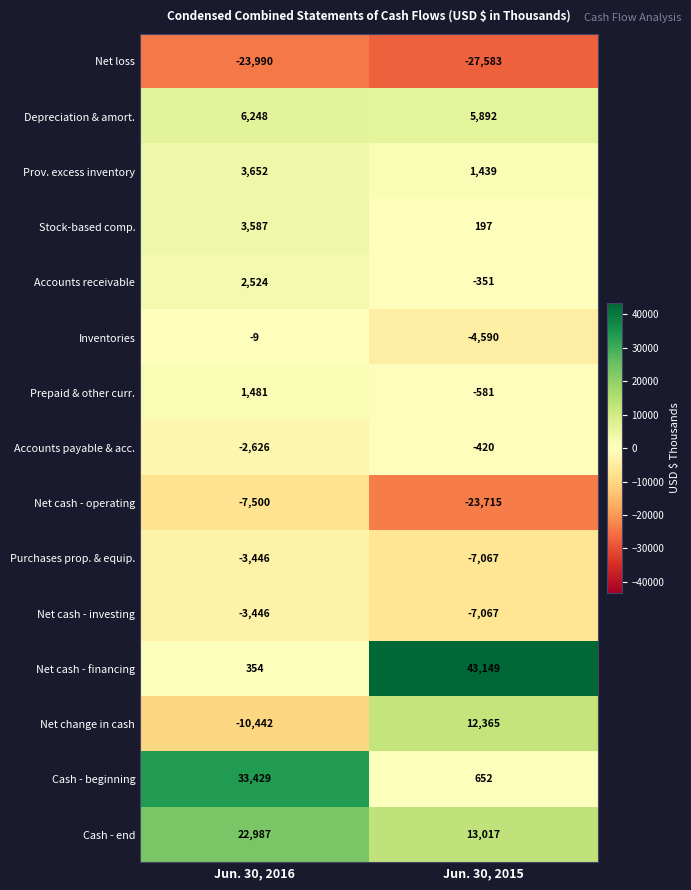

Where is Cash - beginning nearest to the value 17040?

Jun. 30, 2015